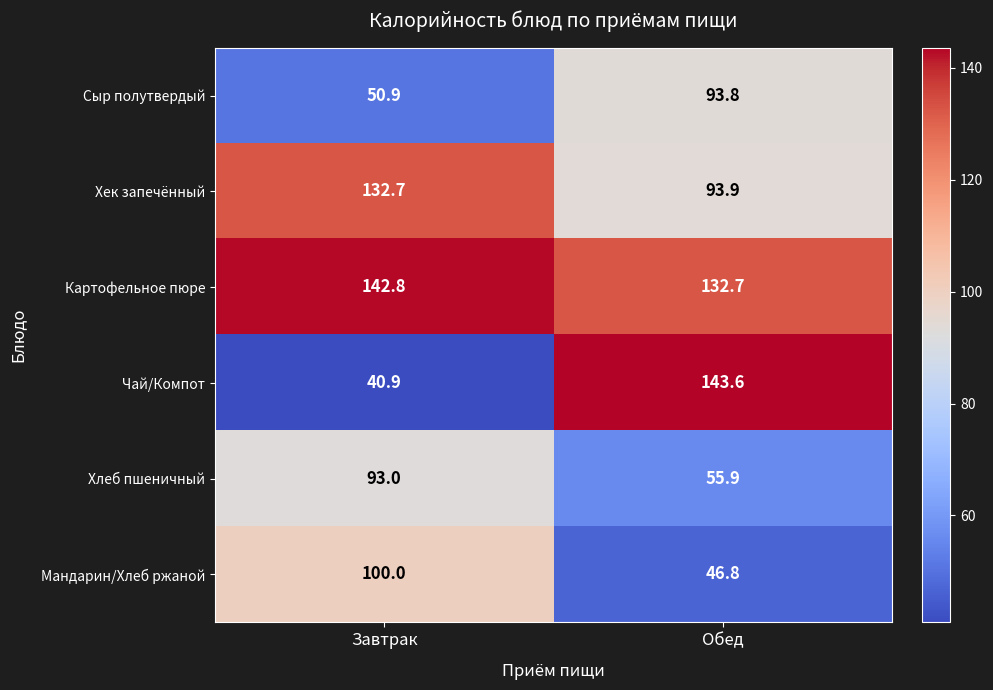

List the series in order of their peak value, lowest first.

Хлеб пшеничный, Сыр полутвердый, Мандарин/Хлеб ржаной, Хек запечённый, Картофельное пюре, Чай/Компот